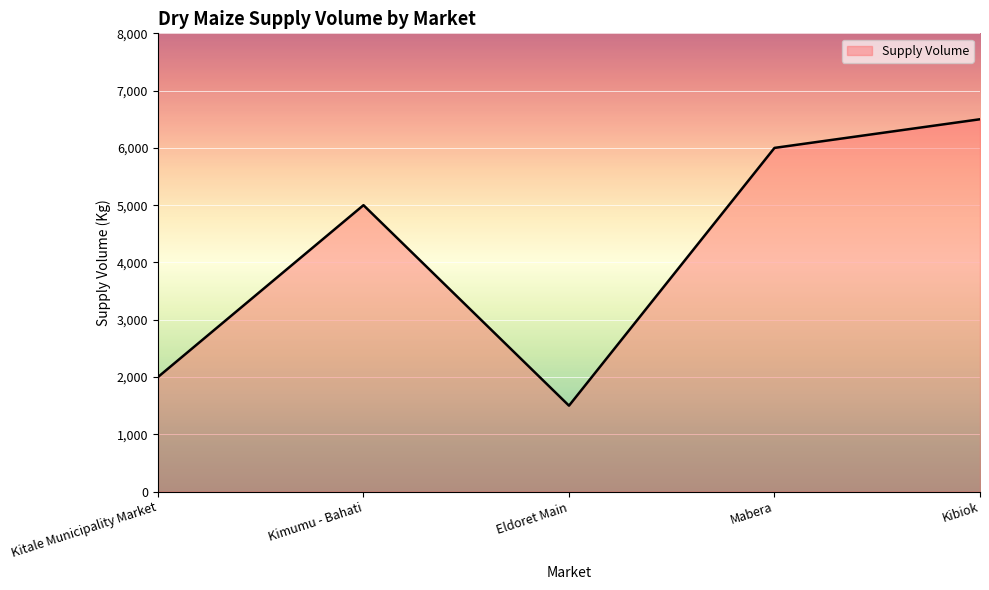

True or false: there are more than 1 points higher than both neighbors.

False